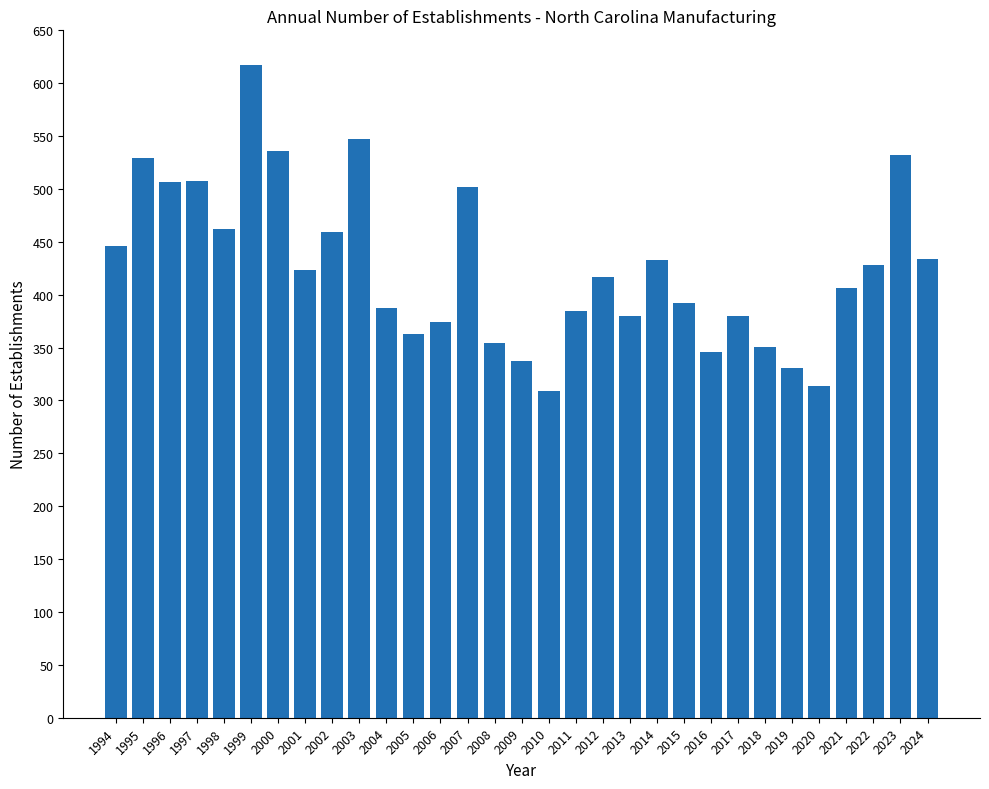

Between 2001 and 2010, which is larger?

2001